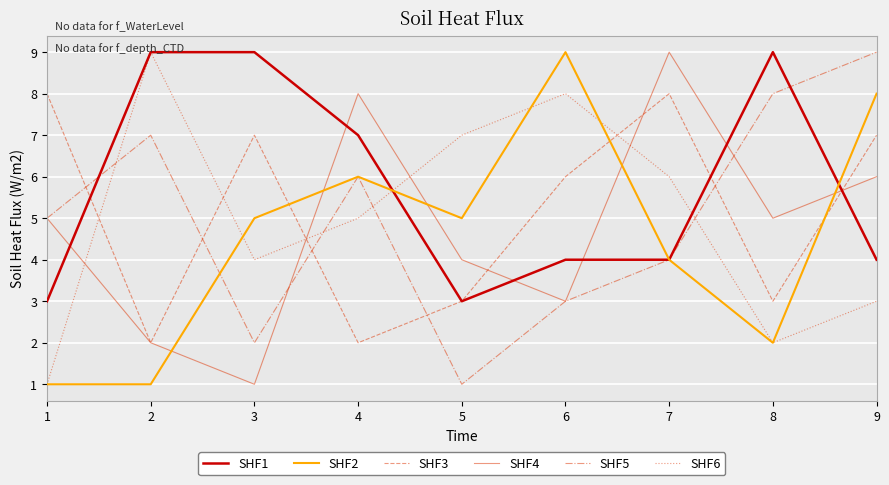

In SHF5, how many points are higher than both neighbors (excluding endpoints)?

2